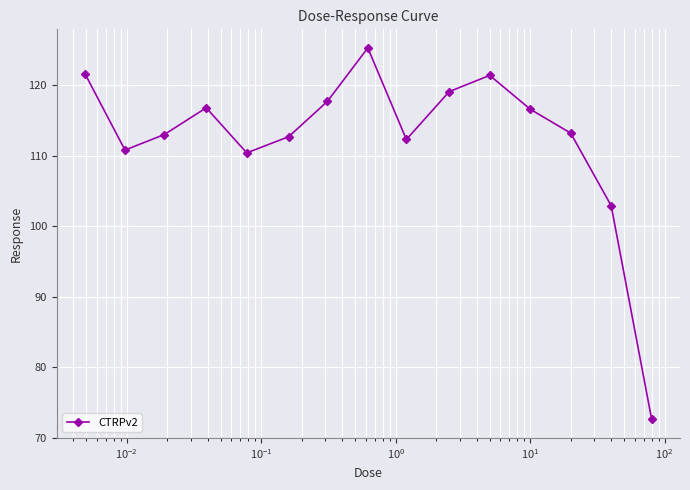

What is the average value?

112.4